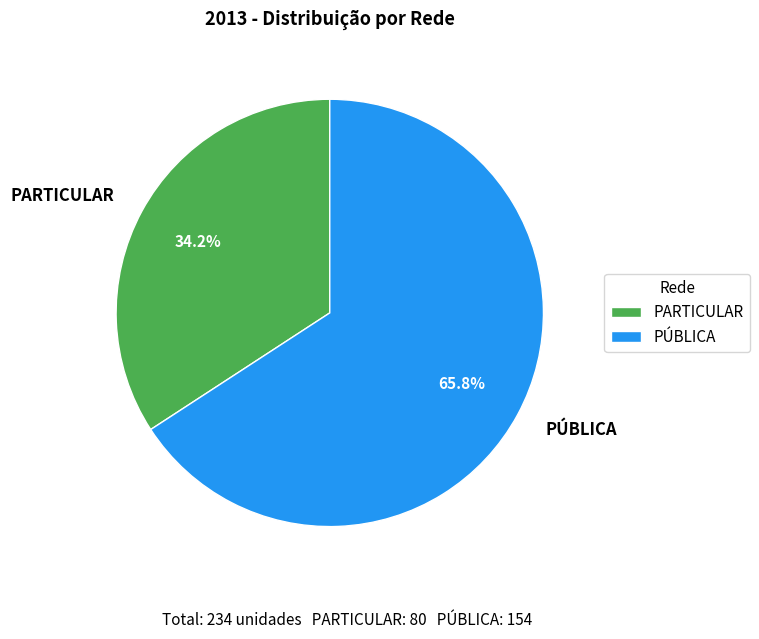

Is there any slice that represents more than half of the pie?

Yes